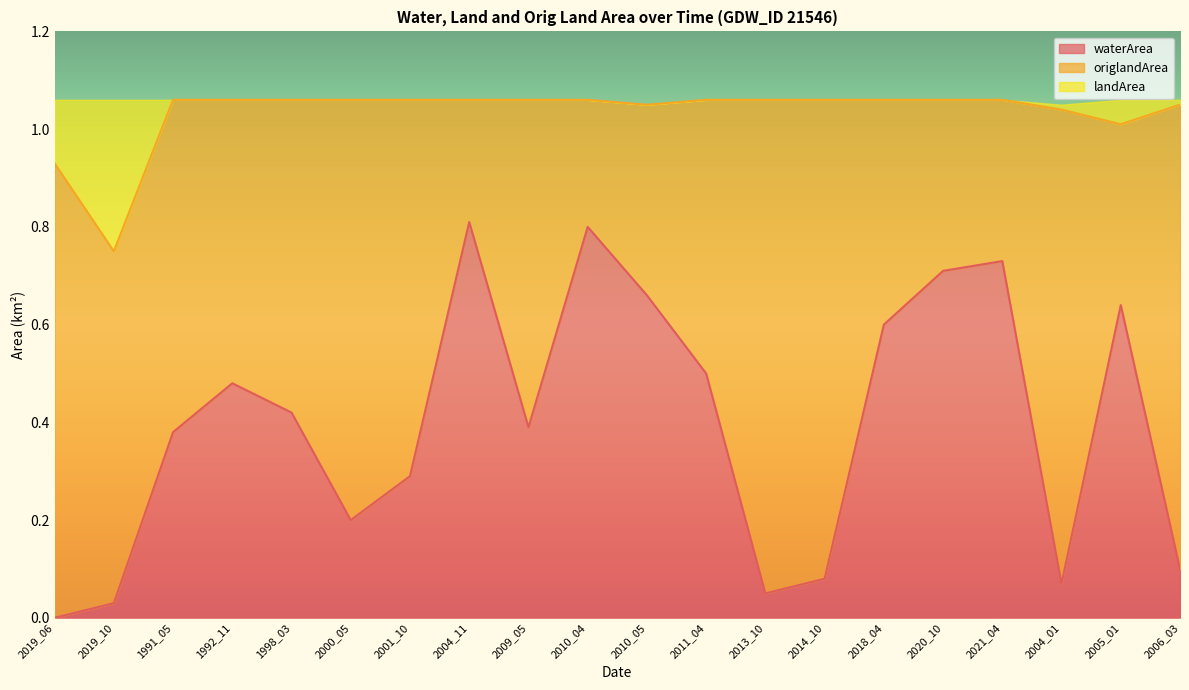

What position from the left is 2006_03?

20